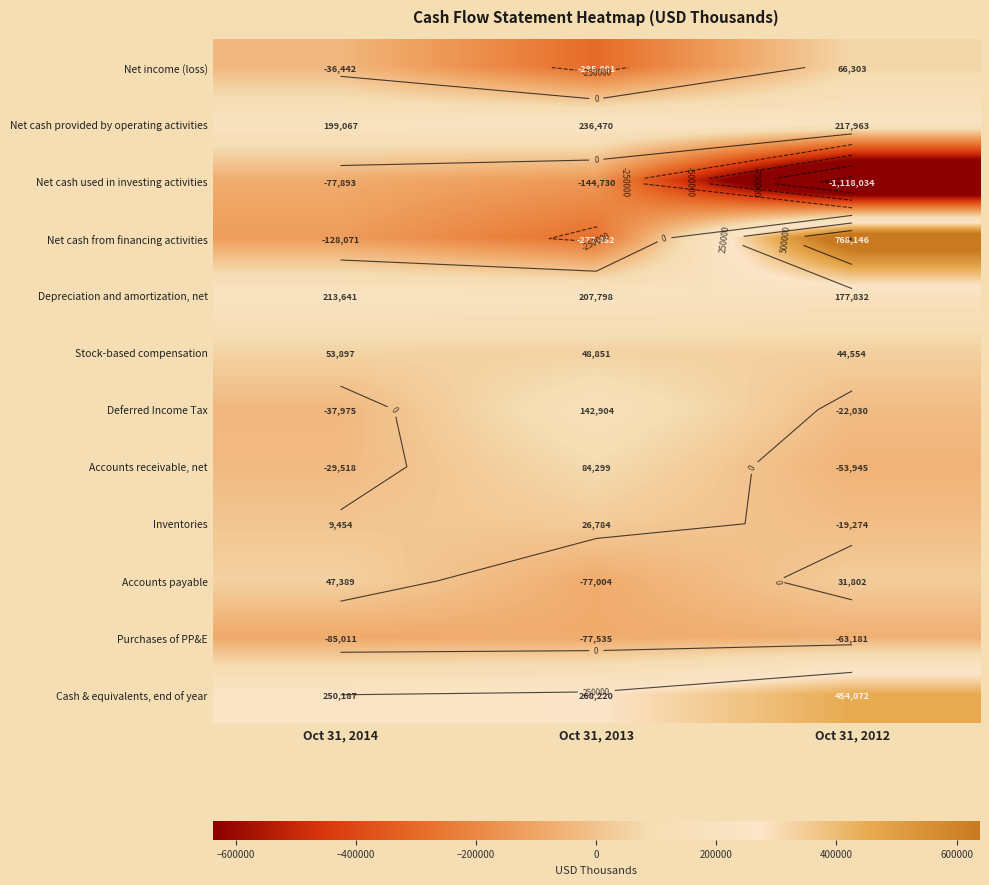

Is the value of Net cash from financing activities at Oct 31, 2013 greater than the value of Net income (loss) at Oct 31, 2014?

No